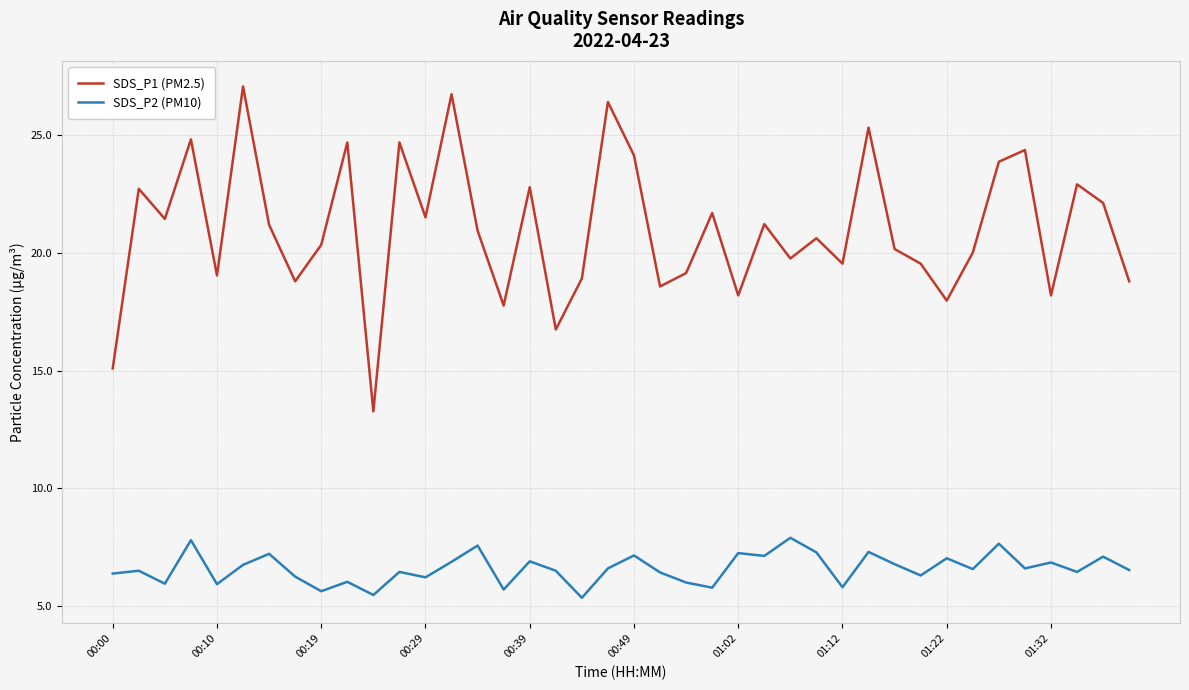

True or false: SDS_P1 (PM2.5) and SDS_P2 (PM10) intersect in this chart.

False